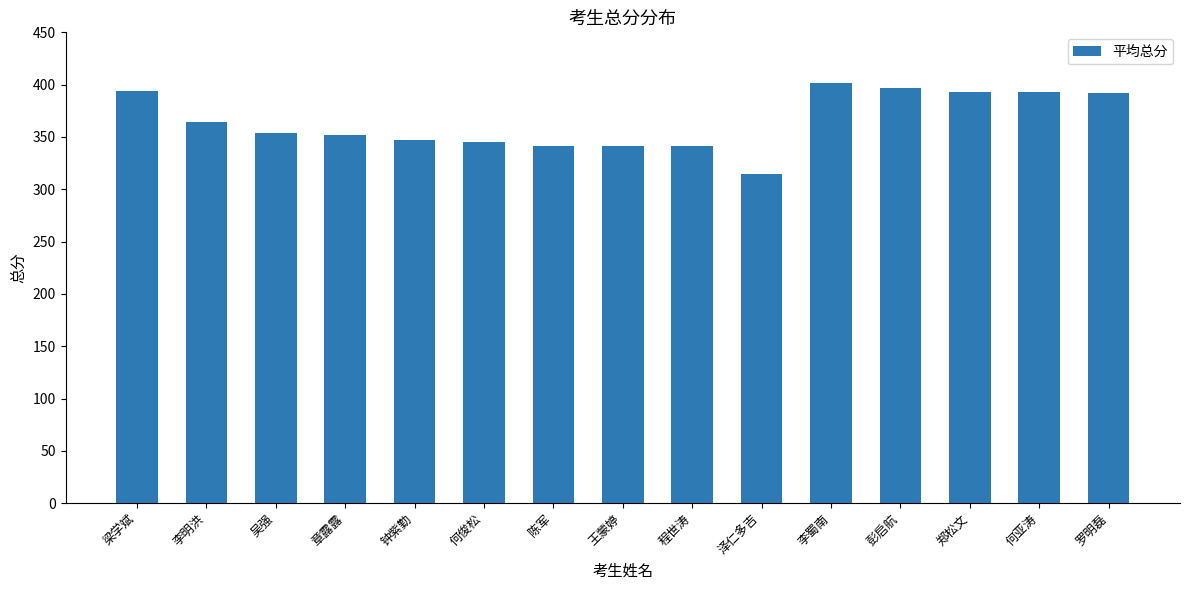

What position from the right is 王蒙婷?

8